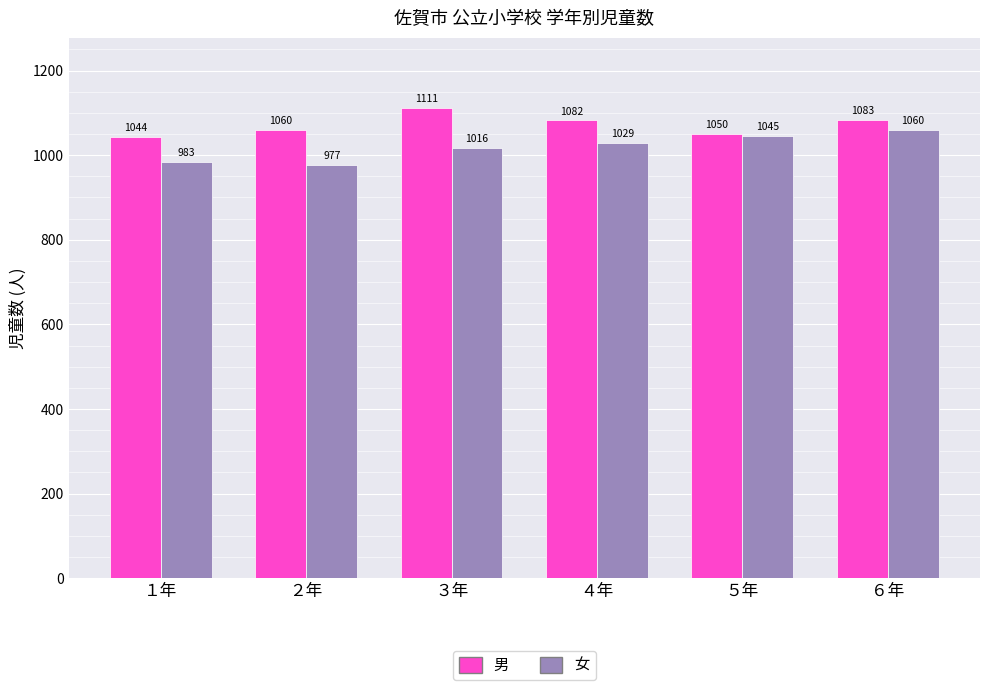

What is the average value of the 女 series?

1018